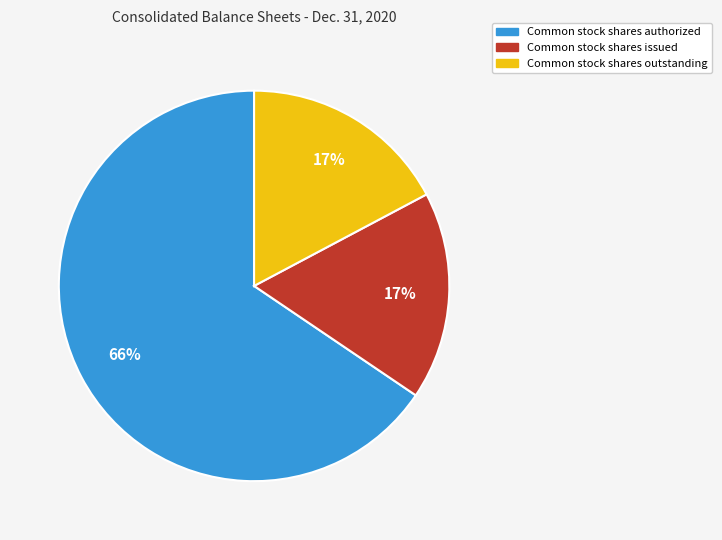

True or false: Common stock shares outstanding accounts for 17% of the total.

True